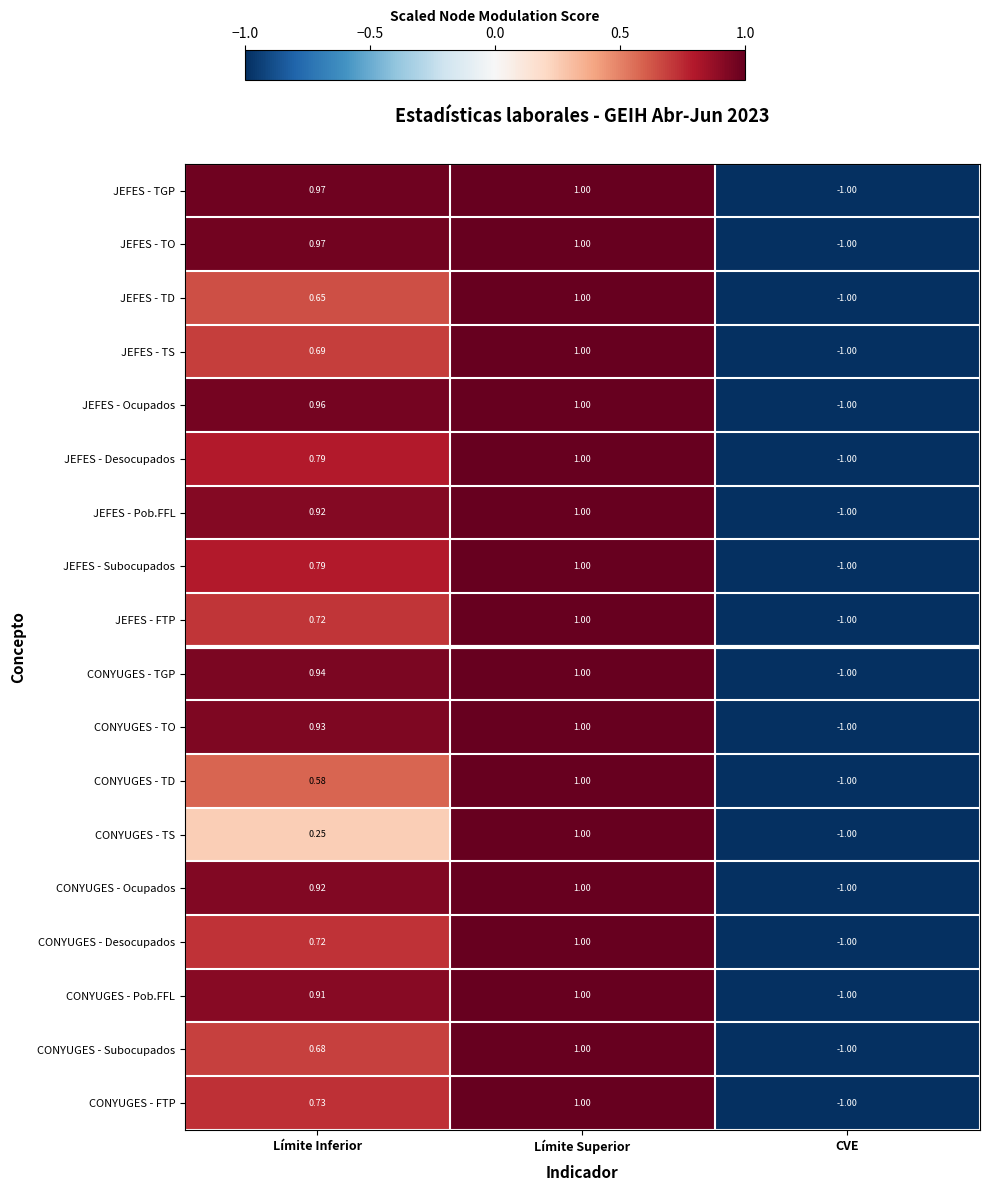

At which label does JEFES - FTP first exceed 0?

Límite Inferior